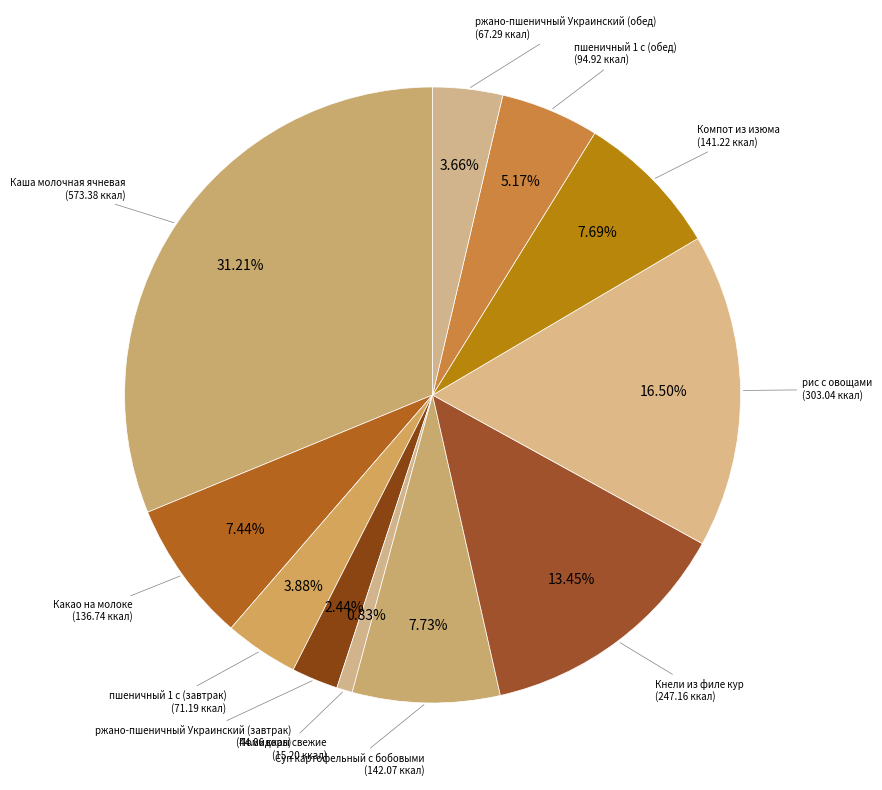

Count the number of slices in the pie.

11